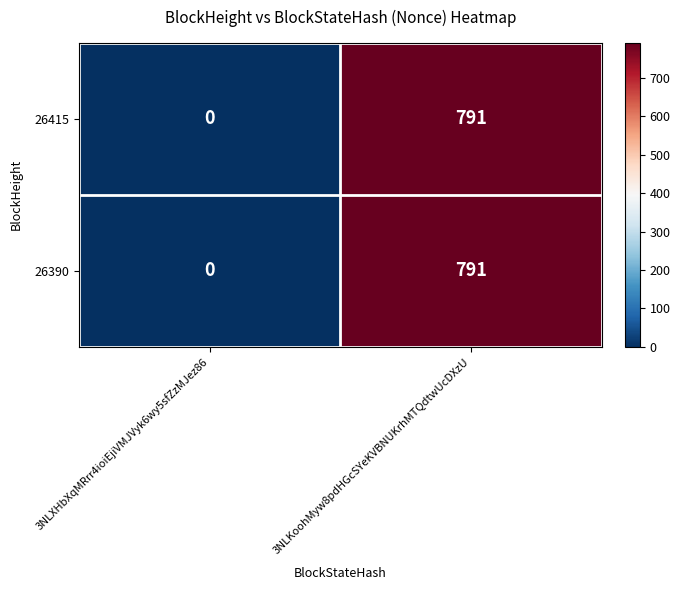

Reading left to right, extract all data points from this chart.

26415: 3NLXHbXqMRrr4ioiEjiVMJVyk6wy5sfZzMJez86=0	3NLKoohMyw8pdHGcSYeKVBNUKrhMTQdtwUcDXzU=791
26390: 3NLXHbXqMRrr4ioiEjiVMJVyk6wy5sfZzMJez86=0	3NLKoohMyw8pdHGcSYeKVBNUKrhMTQdtwUcDXzU=791